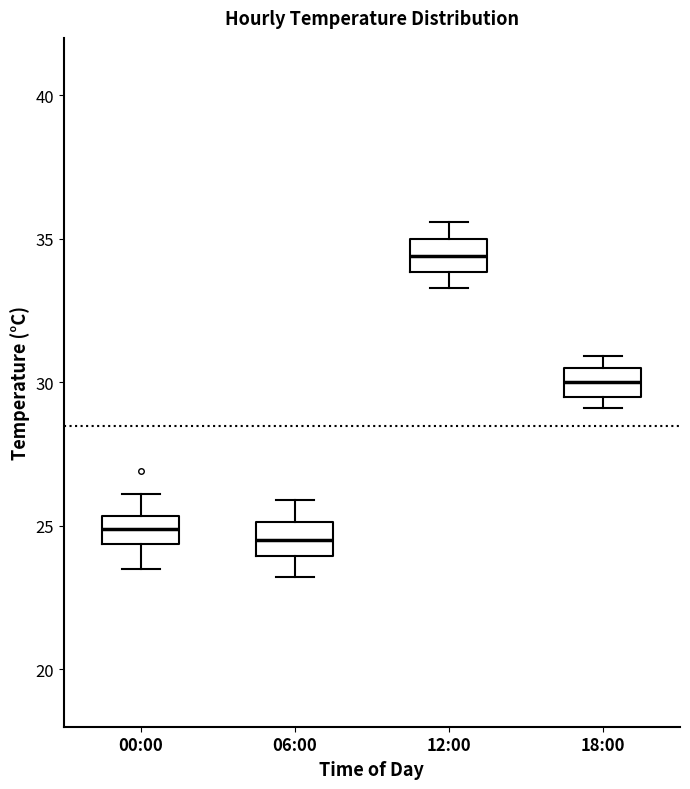

Which box has the highest median line?

12:00